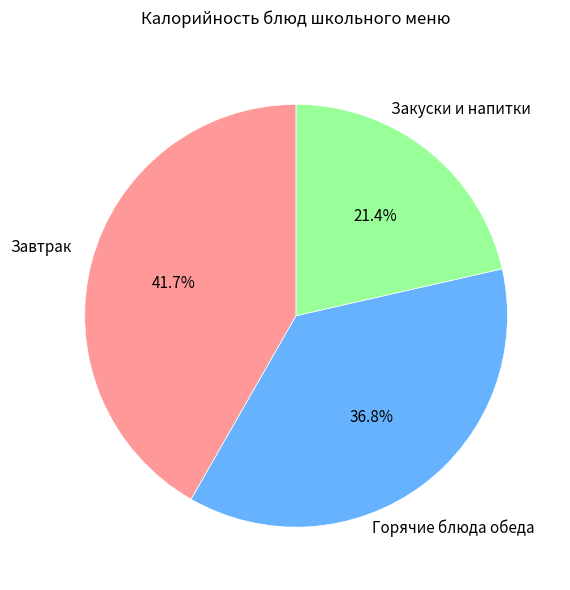

Count the number of slices in the pie.

3